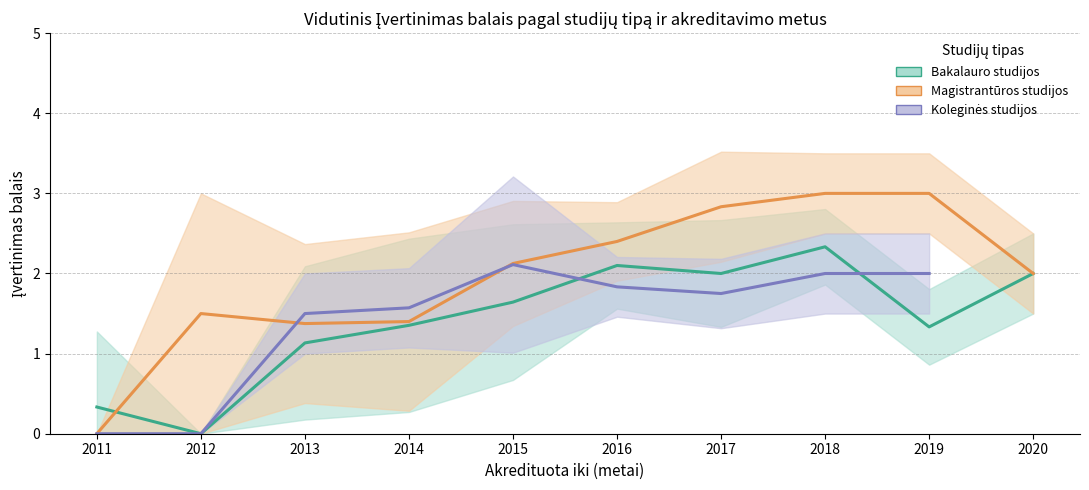

Which series changed the most between 2015 and 2016?

Bakalauro studijos